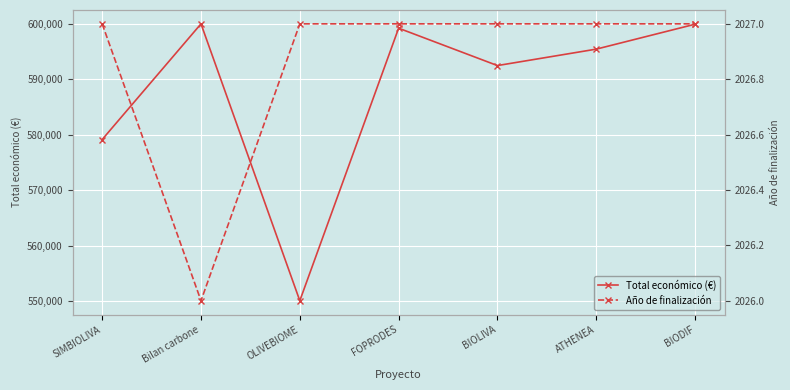

How many lines are shown in the chart?

2